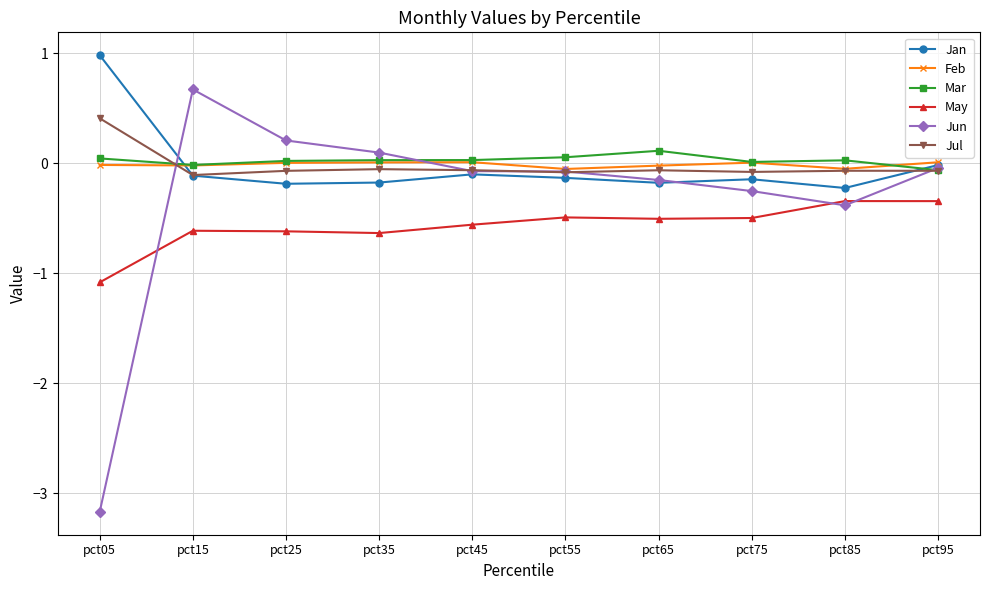

Which series ends up on top after the final intersection of Jun and May?

Jun